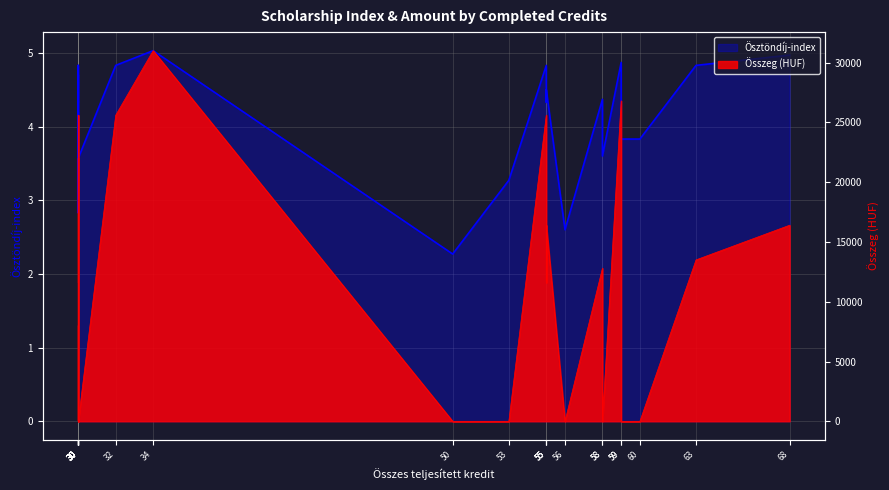

What is the value of the 9th point from the left?

4.3